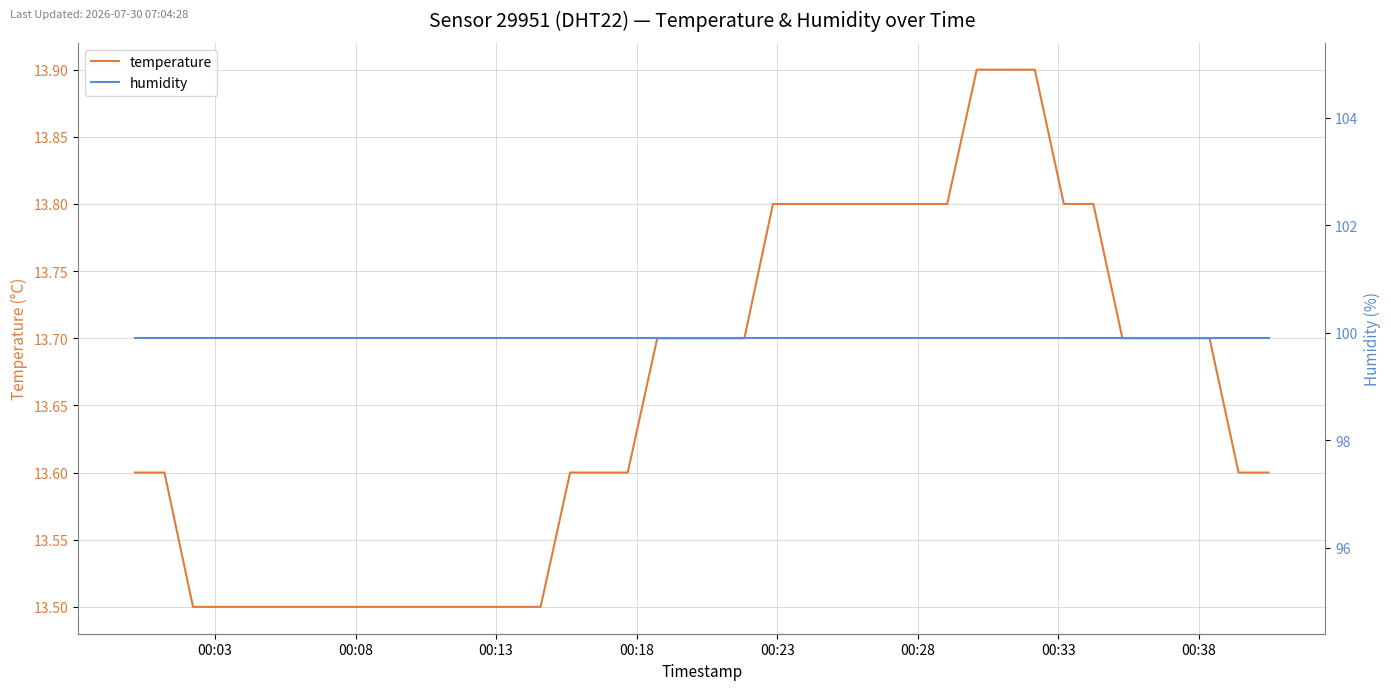

True or false: humidity has more than 0 points higher than both neighbors.

False